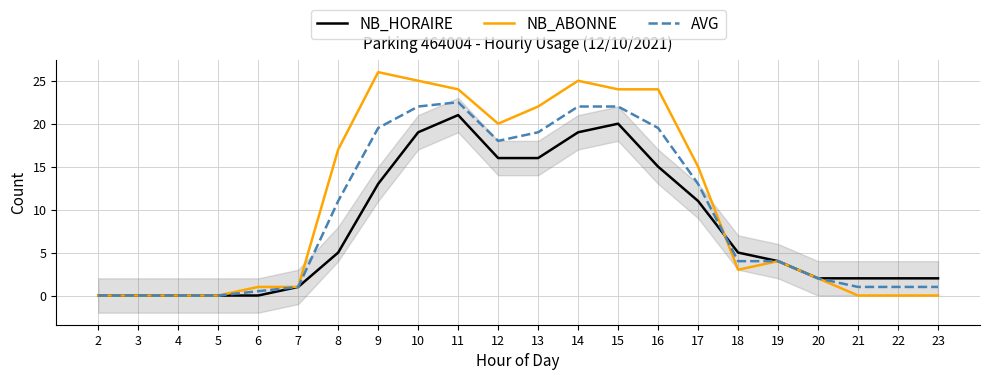

Which series has the widest spread of values?

NB_ABONNE